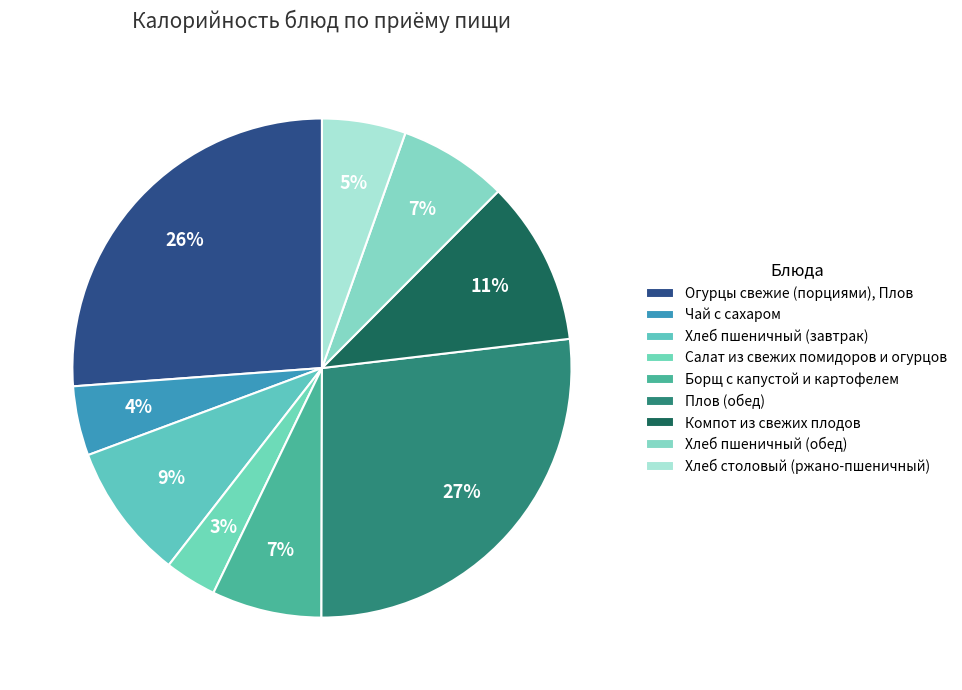

To the nearest percent, what percentage of the pie is Хлеб пшеничный (обед)?

7%